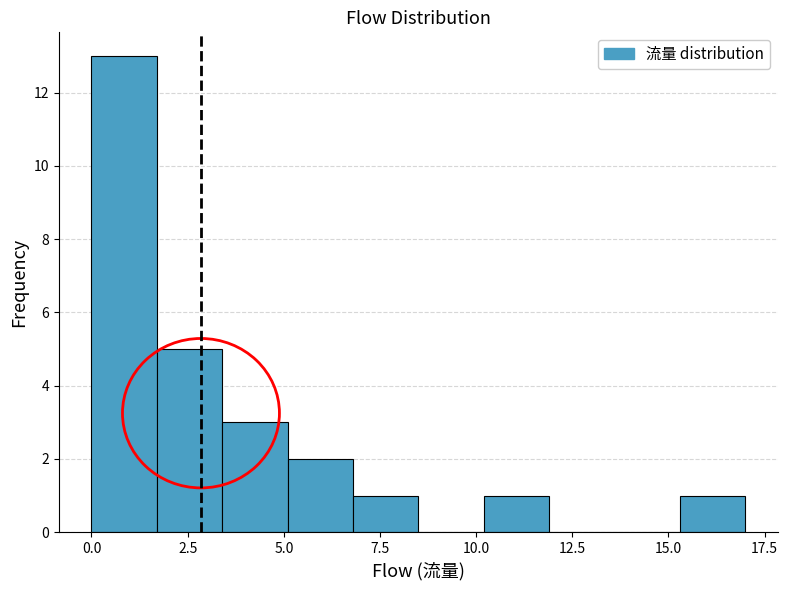

Read against the x-axis, roughly where is the centre of the tallest bar?

1.0